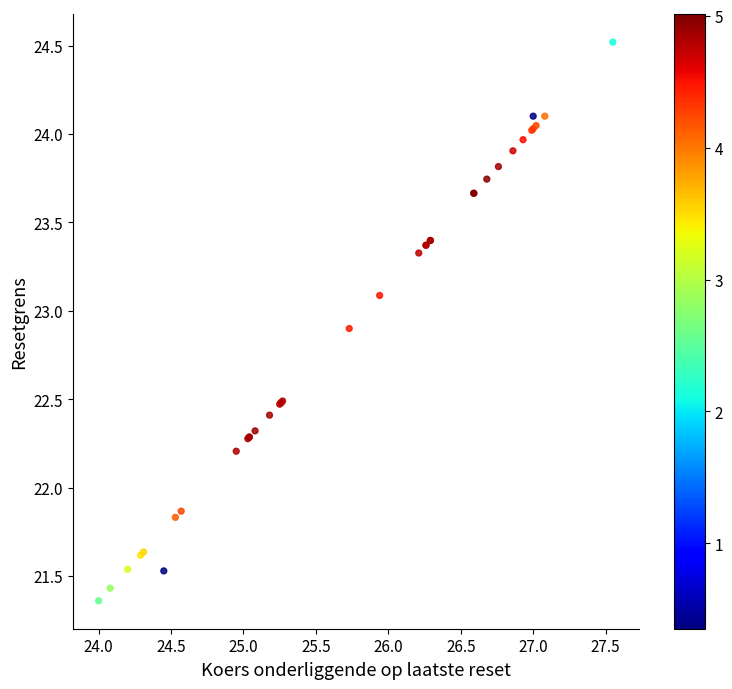

What Y value in the scatter plot is closest to 22?

21.9